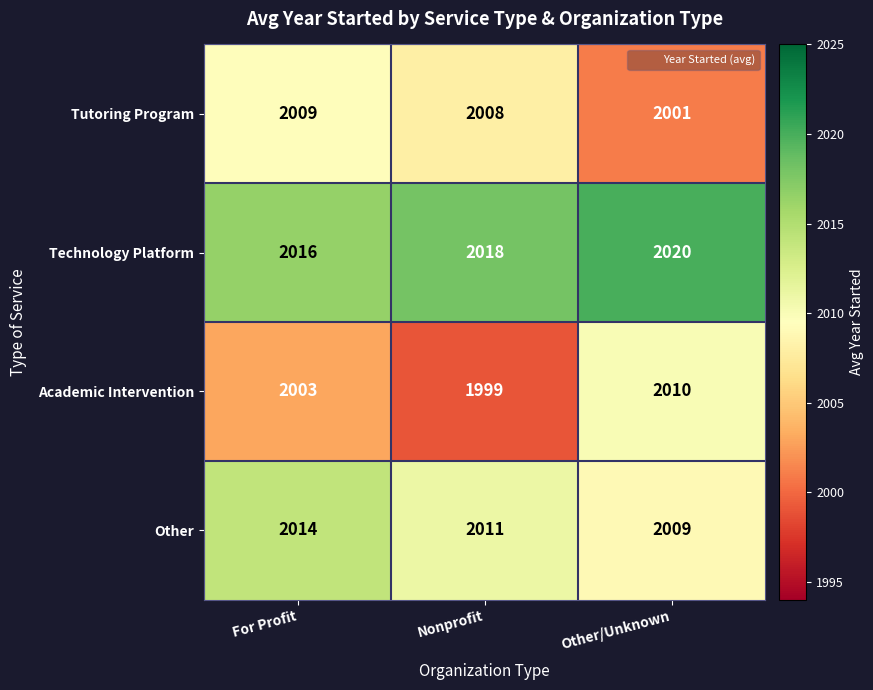

What is the sum of the Tutoring Program values at For Profit and Nonprofit?

4017